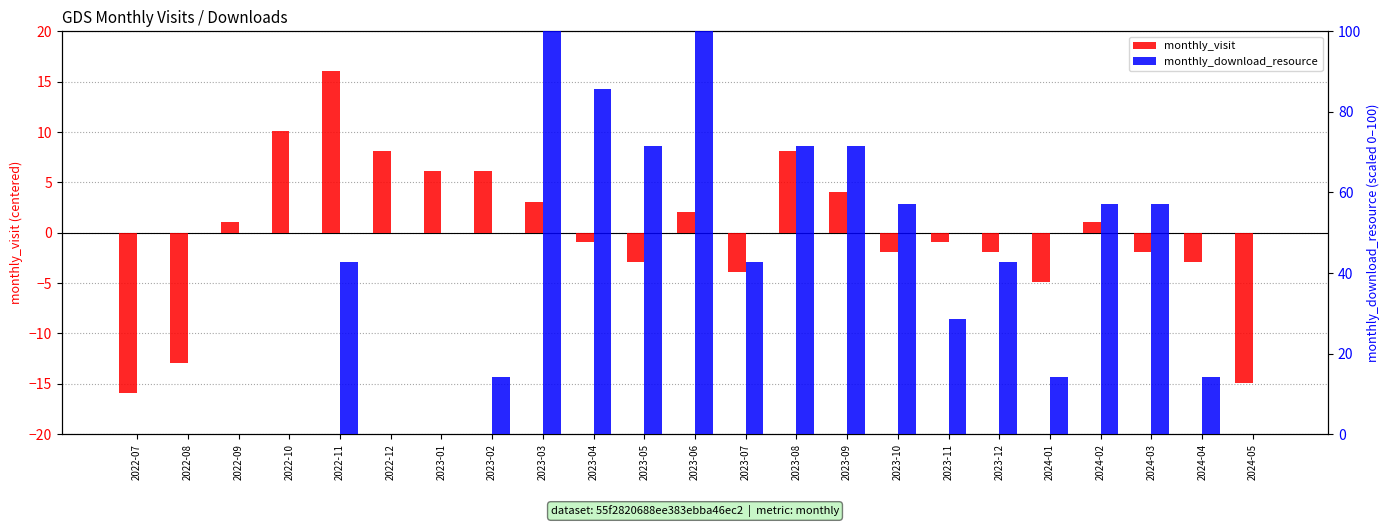

Rank the series by their maximum value, from highest to lowest.

monthly_download_resource, monthly_visit